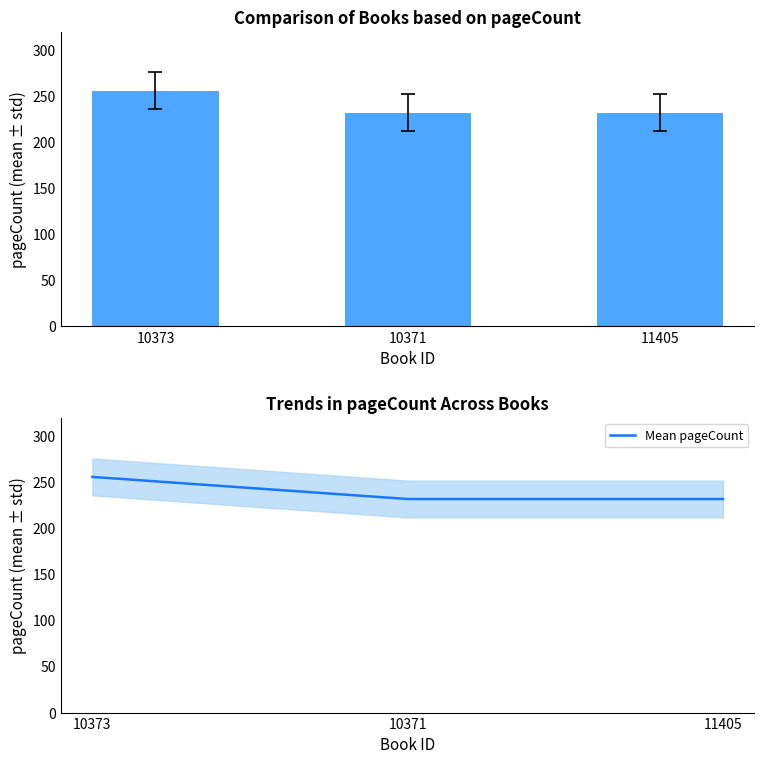

What position from the right is 10371?

2